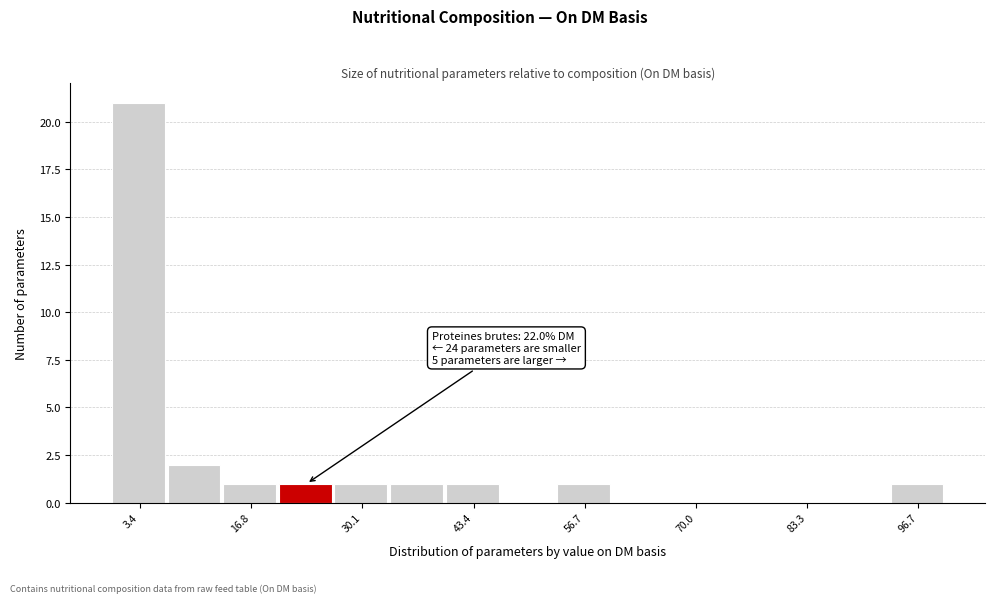

Around what value on the x-axis is the tallest bar? Give the approximate position of its centre, as read against the axis.

4